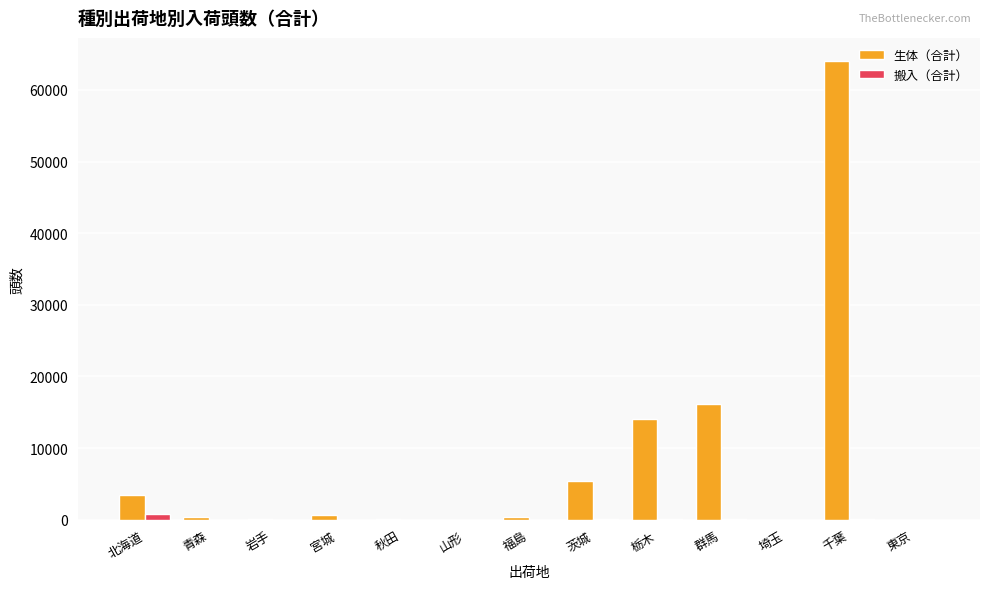

Where does the 生体（合計） series first go above 439?

北海道